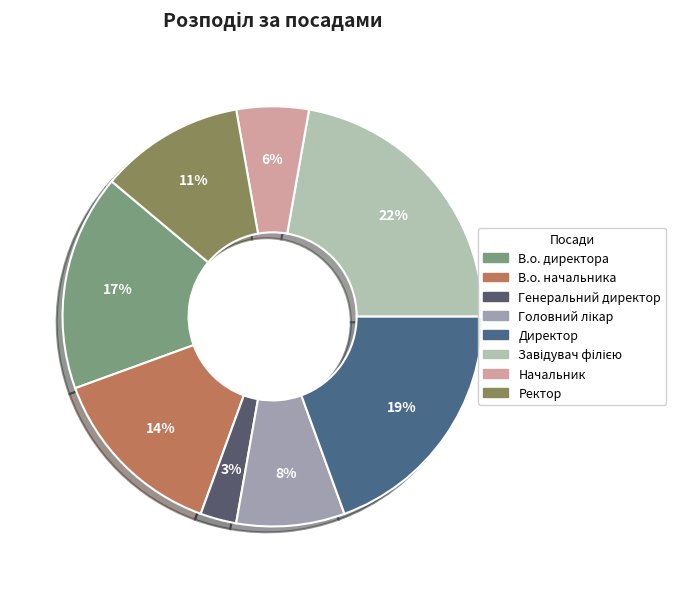

How many segments does this pie chart have?

8